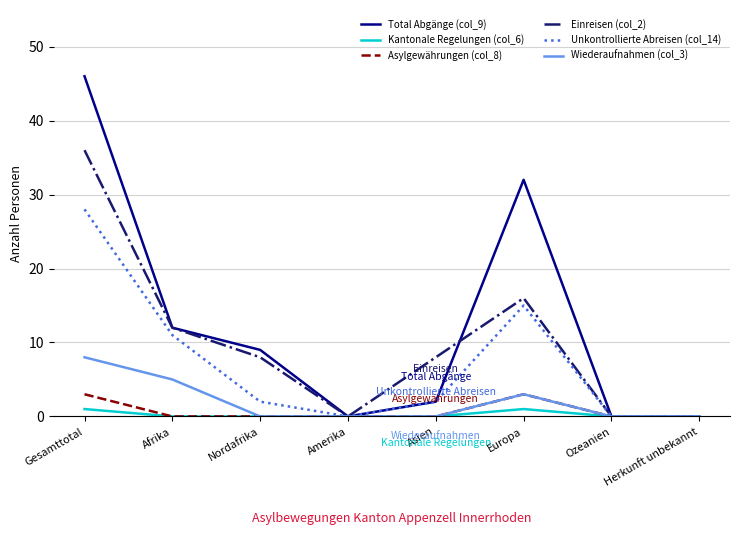

What is the difference between the second highest and minimum values in the Total Abgänge (col_9) series?

32